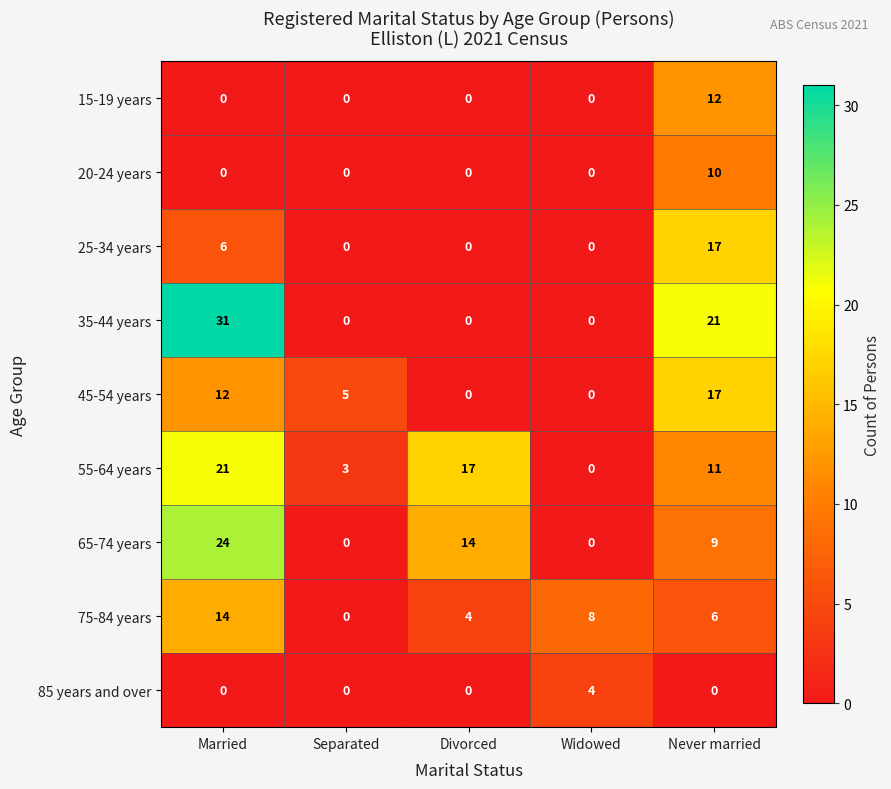

Which series changed the most between Widowed and Never married?

35-44 years